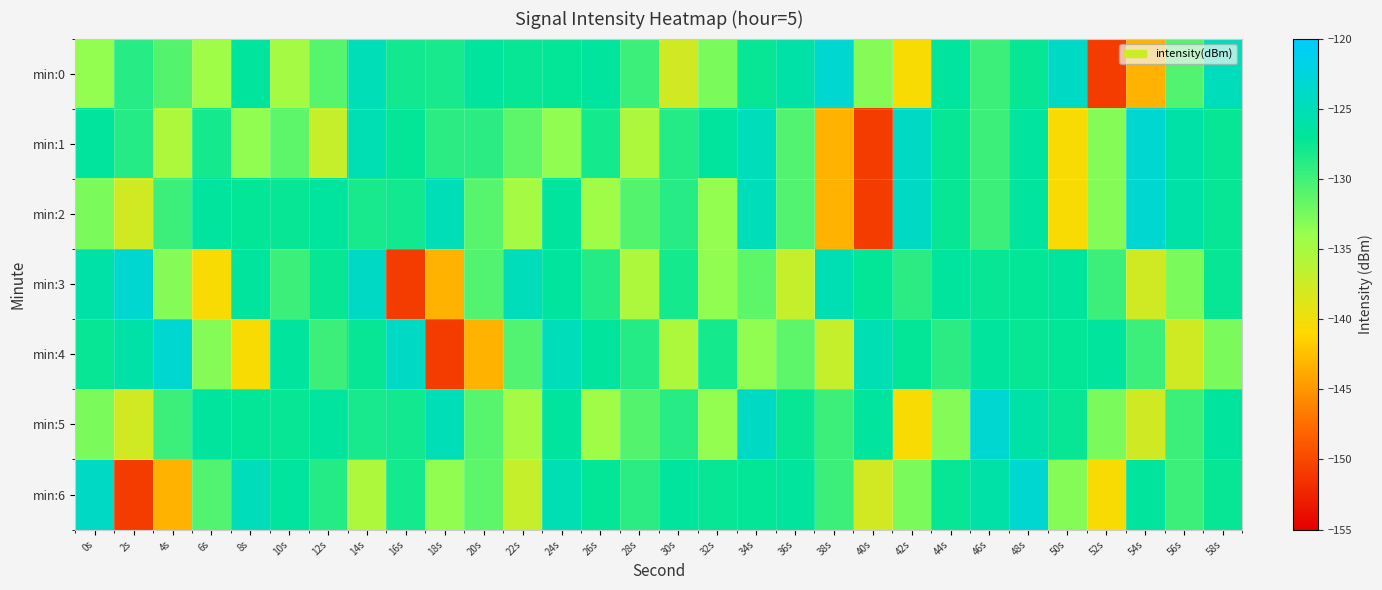

Reading left to right, extract all data points from this chart.

min:0: 0s=-133.7	2s=-128.9	4s=-130.9	6s=-134.4	8s=-126.7	10s=-134.8	12s=-131.0	14s=-125.0	16s=-127.8	18s=-128.1	20s=-126.8	22s=-127.3	24s=-127.2	26s=-126.7	28s=-129.8	30s=-137.8	32s=-132.7	34s=-127.4	36s=-126.0	38s=-123.2	40s=-133.0	42s=-140.5	44s=-126.8	46s=-129.8	48s=-127.3	50s=-124.0	52s=-150.9	54s=-143.3	56s=-130.8	58s=-124.7
min:1: 0s=-126.7	2s=-128.7	4s=-135.4	6s=-128.0	8s=-133.6	10s=-131.3	12s=-137.0	14s=-125.2	16s=-127.2	18s=-129.0	20s=-129.0	22s=-131.3	24s=-133.6	26s=-128.0	28s=-135.4	30s=-128.7	32s=-126.7	34s=-124.7	36s=-130.8	38s=-143.3	40s=-150.9	42s=-124.0	44s=-127.3	46s=-129.8	48s=-126.8	50s=-140.5	52s=-133.0	54s=-123.2	56s=-126.0	58s=-127.4
min:2: 0s=-132.7	2s=-137.8	4s=-129.8	6s=-126.7	8s=-127.2	10s=-127.3	12s=-126.8	14s=-128.1	16s=-127.8	18s=-125.0	20s=-131.0	22s=-134.8	24s=-126.7	26s=-134.4	28s=-130.9	30s=-128.9	32s=-133.7	34s=-124.7	36s=-130.8	38s=-143.3	40s=-150.9	42s=-124.0	44s=-127.3	46s=-129.8	48s=-126.8	50s=-140.5	52s=-133.0	54s=-123.2	56s=-126.0	58s=-127.4
min:3: 0s=-126.0	2s=-123.2	4s=-133.0	6s=-140.5	8s=-126.8	10s=-129.8	12s=-127.3	14s=-124.0	16s=-150.9	18s=-143.3	20s=-130.8	22s=-124.7	24s=-126.7	26s=-128.7	28s=-135.4	30s=-128.0	32s=-133.6	34s=-131.3	36s=-137.0	38s=-125.2	40s=-127.2	42s=-129.0	44s=-126.8	46s=-127.3	48s=-127.2	50s=-126.7	52s=-129.8	54s=-137.8	56s=-132.7	58s=-127.4
min:4: 0s=-127.4	2s=-126.0	4s=-123.2	6s=-133.0	8s=-140.5	10s=-126.8	12s=-129.8	14s=-127.3	16s=-124.0	18s=-150.9	20s=-143.3	22s=-130.8	24s=-124.7	26s=-126.7	28s=-128.7	30s=-135.4	32s=-128.0	34s=-133.6	36s=-131.3	38s=-137.0	40s=-125.2	42s=-127.2	44s=-129.0	46s=-126.8	48s=-127.3	50s=-127.2	52s=-126.7	54s=-129.8	56s=-137.8	58s=-132.7
min:5: 0s=-132.7	2s=-137.8	4s=-129.8	6s=-126.7	8s=-127.2	10s=-127.3	12s=-126.8	14s=-128.1	16s=-127.8	18s=-125.0	20s=-131.0	22s=-134.8	24s=-126.7	26s=-134.4	28s=-130.9	30s=-128.9	32s=-133.7	34s=-124.0	36s=-127.3	38s=-129.8	40s=-126.8	42s=-140.5	44s=-133.0	46s=-123.2	48s=-126.0	50s=-127.4	52s=-132.7	54s=-137.8	56s=-129.8	58s=-126.7
min:6: 0s=-124.0	2s=-150.9	4s=-143.3	6s=-130.8	8s=-124.7	10s=-126.7	12s=-128.7	14s=-135.4	16s=-128.0	18s=-133.6	20s=-131.3	22s=-137.0	24s=-125.2	26s=-127.2	28s=-129.0	30s=-126.8	32s=-127.3	34s=-127.2	36s=-126.7	38s=-129.8	40s=-137.8	42s=-132.7	44s=-127.4	46s=-126.0	48s=-123.2	50s=-133.0	52s=-140.5	54s=-126.8	56s=-129.8	58s=-127.3